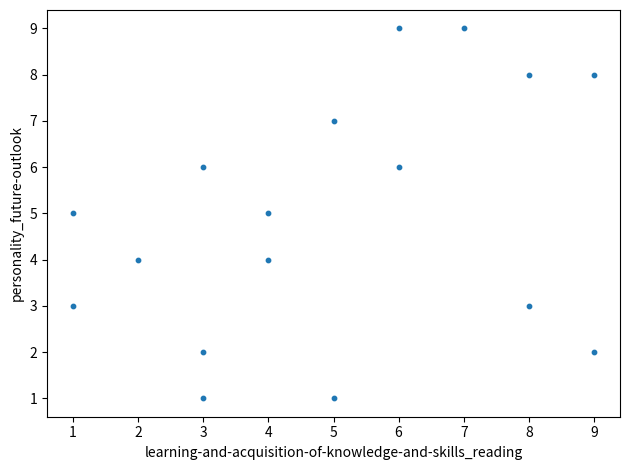

What is the range of X values (max minus min)?

8